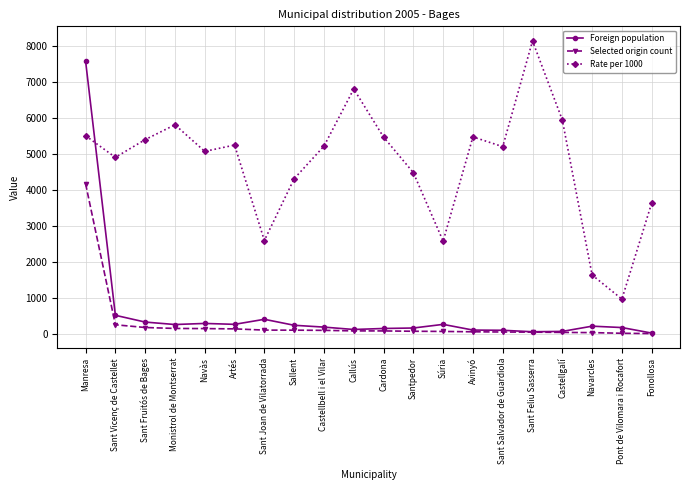

True or false: Rate per 1000 and Selected origin count cross at least once.

False